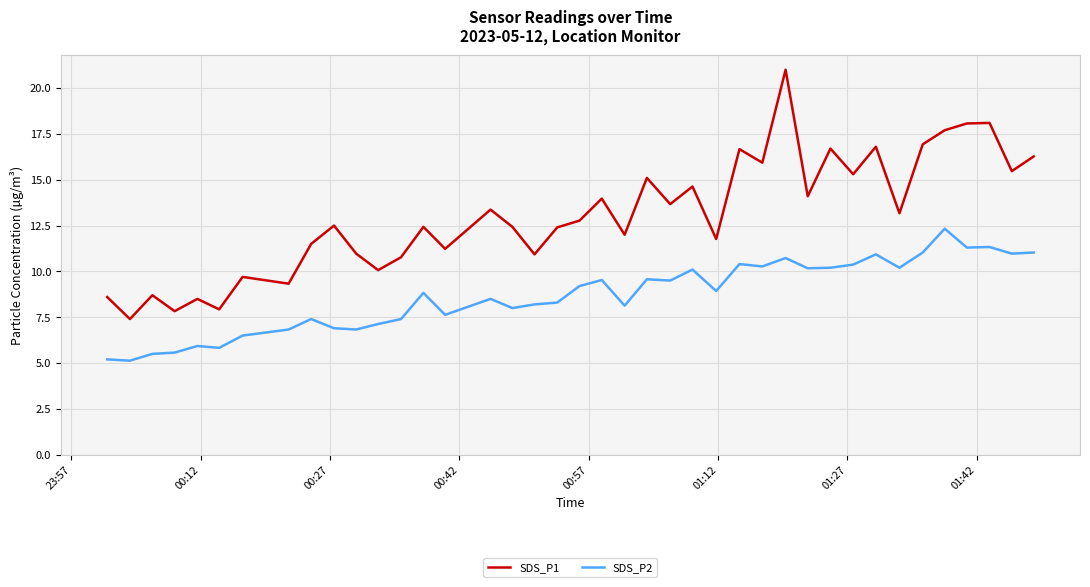

Rank the series by their average value, from highest to lowest.

SDS_P1, SDS_P2